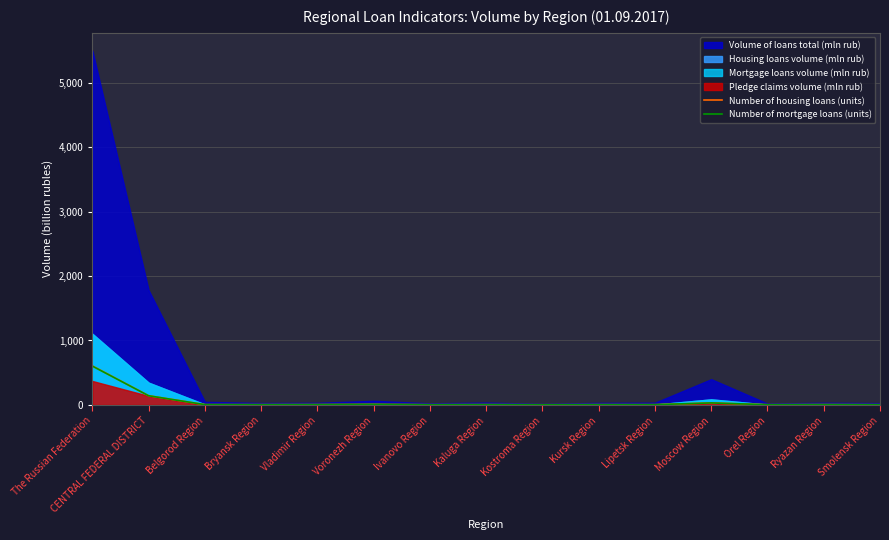

Which series changed the most between Bryansk Region and Ivanovo Region?

Number of mortgage loans (units)